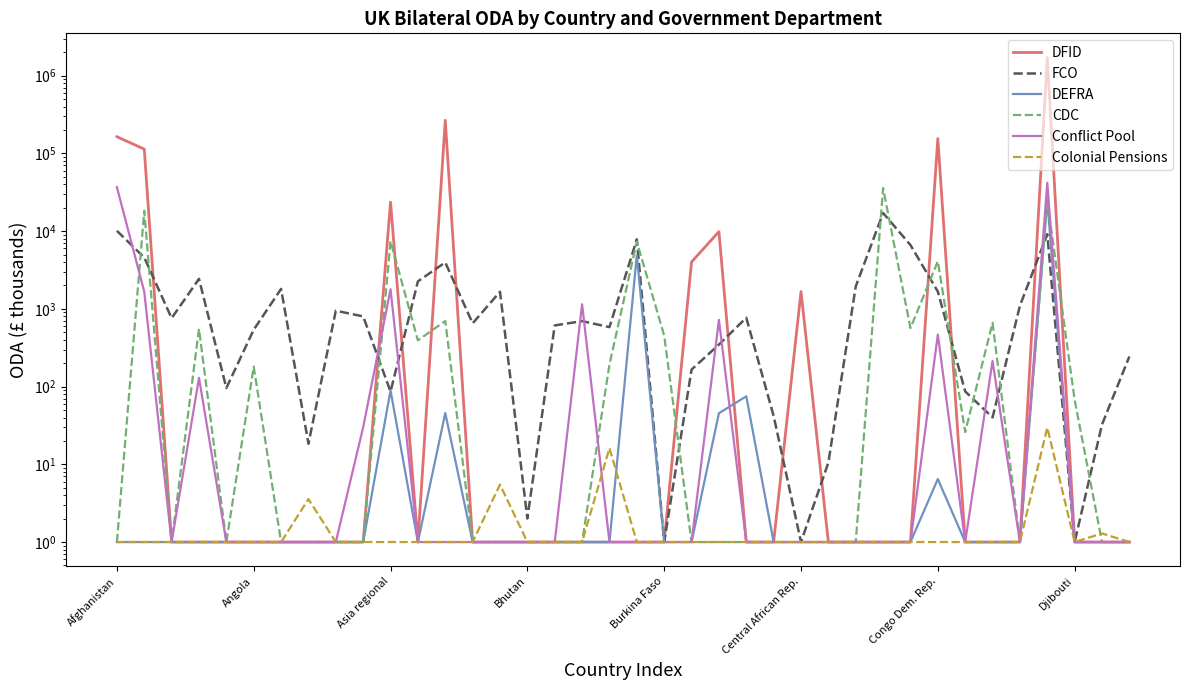

What are all the series names shown in the legend?

DFID, FCO, DEFRA, CDC, Conflict Pool, Colonial Pensions